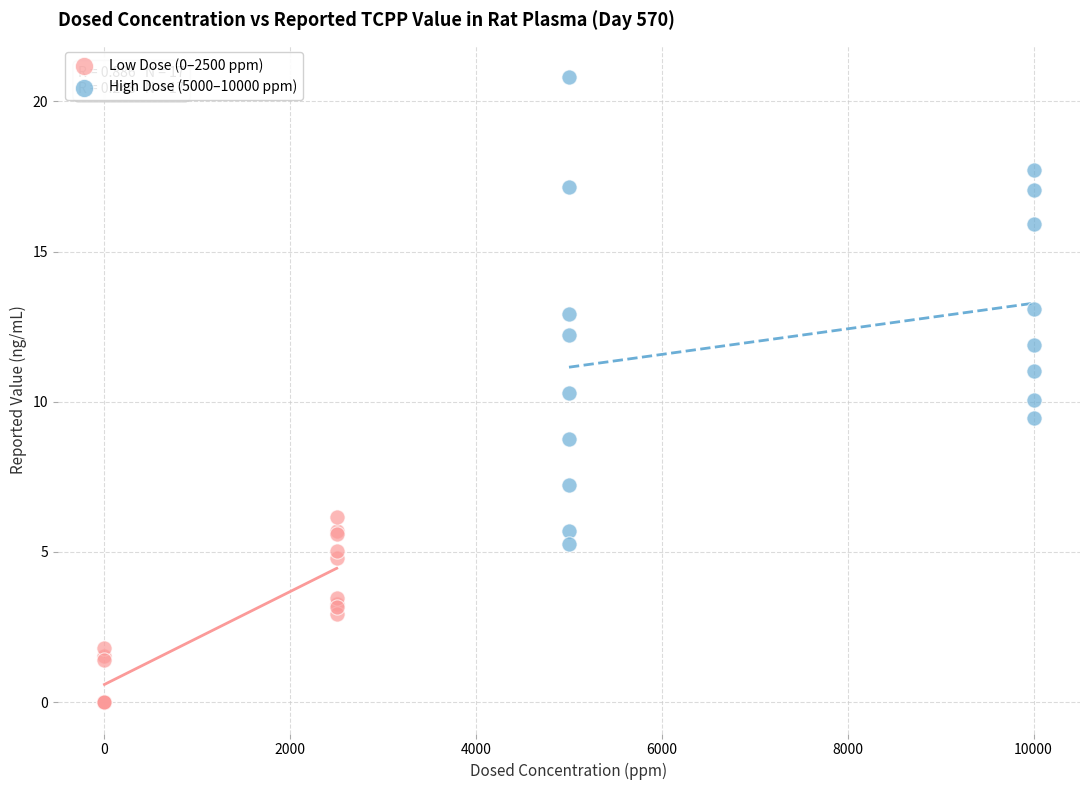

Which series has the largest Y range (max minus min)?

High Dose (5000–10000 ppm)